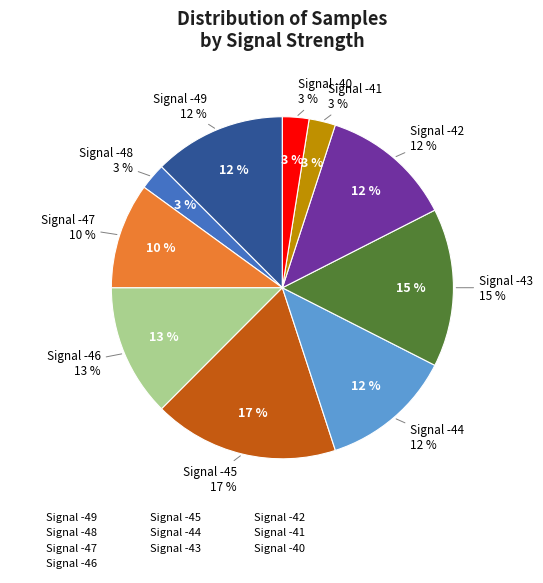

Does -44 account for over 50% of the chart?

No